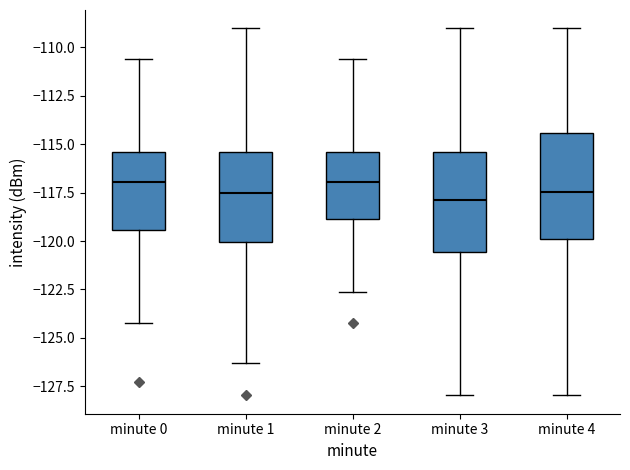

Reading left to right, transcribe this box plot: for each box, give where its median line is, the range the box spans, and where its two whiskers end, as read against the y-axis. The values are not printed on the chart, so give them approximately, as read against the axis.

minute 0: median -117.0, box -119.5 to -115.5, whiskers -124.0 to -110.5
minute 1: median -117.5, box -120.0 to -115.5, whiskers -126.5 to -109.0
minute 2: median -117.0, box -119.0 to -115.5, whiskers -122.5 to -110.5
minute 3: median -118.0, box -120.5 to -115.5, whiskers -128.0 to -109.0
minute 4: median -117.5, box -120.0 to -114.5, whiskers -128.0 to -109.0